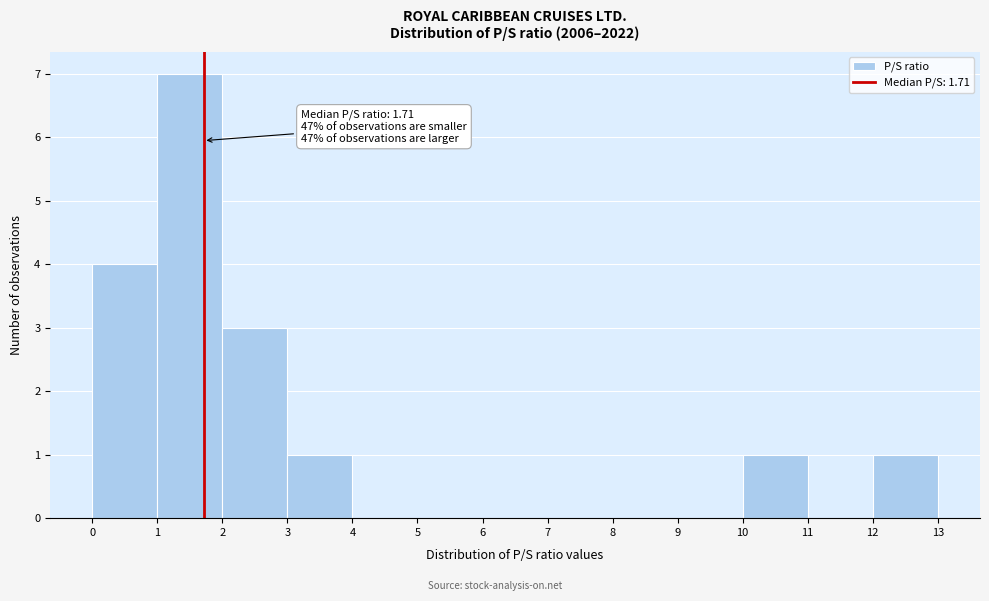

Over which range of the x-axis is the bar tallest?

1 to 2